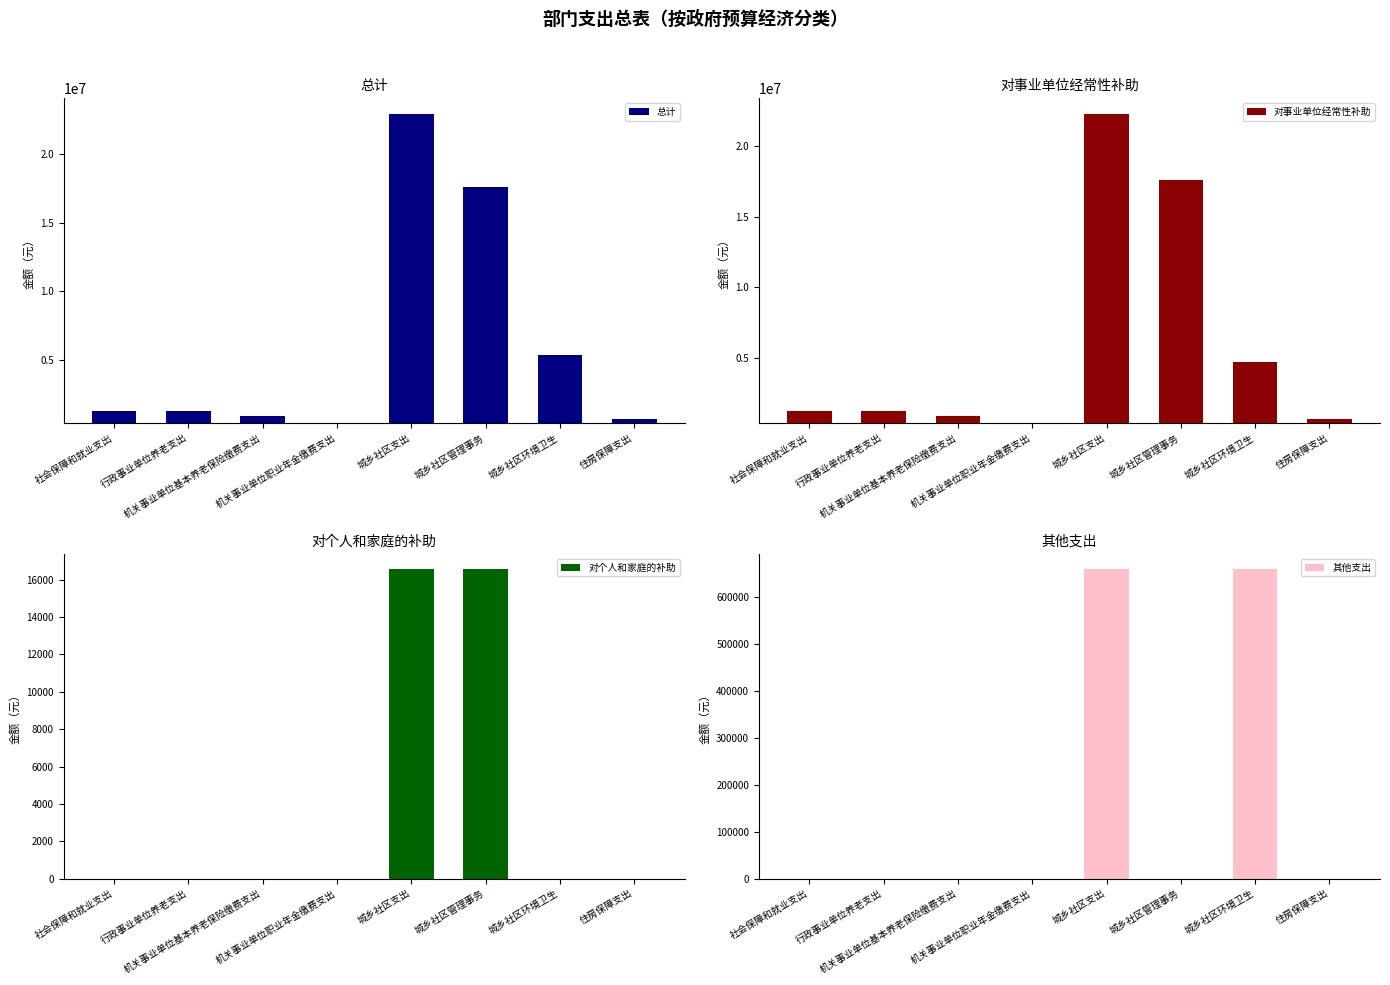

Reading left to right, transcribe all the data shown in this chart.

总计: 1218849.6	1218849.6	844974.7	373874.9	22957795.6	17607735.7	5350059.9	633731.0
对事业单位经常性补助: 1218849.6	1218849.6	844974.7	373874.9	22281235.6	17591175.7	4690059.9	633731.0
对个人和家庭的补助: 0.0	0.0	0.0	0.0	16560.0	16560.0	0.0	0.0
其他支出: 0.0	0.0	0.0	0.0	660000.0	0.0	660000.0	0.0